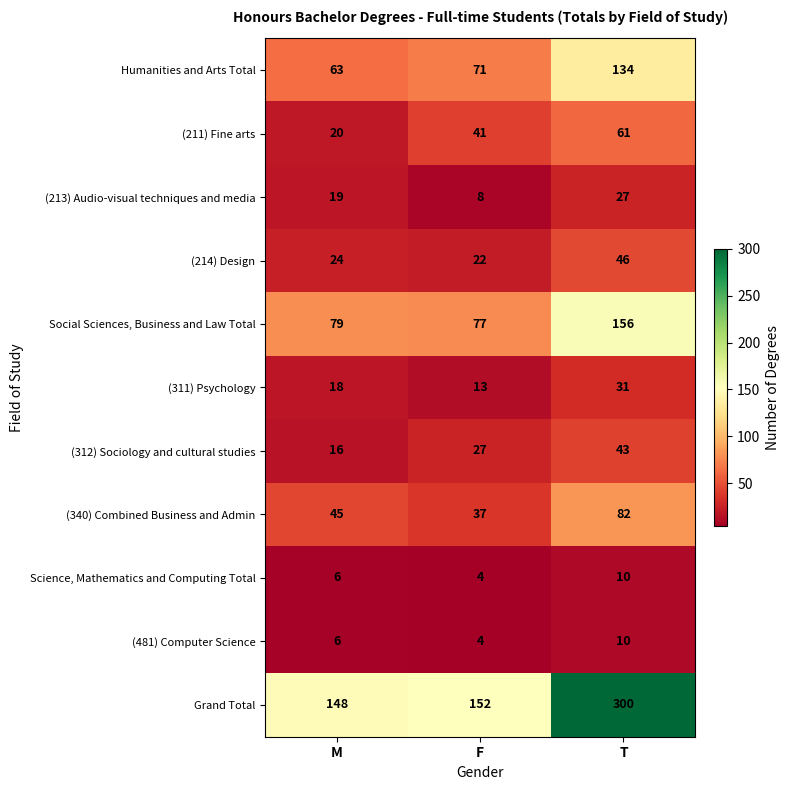

Which series has the largest total across all categories?

Grand Total